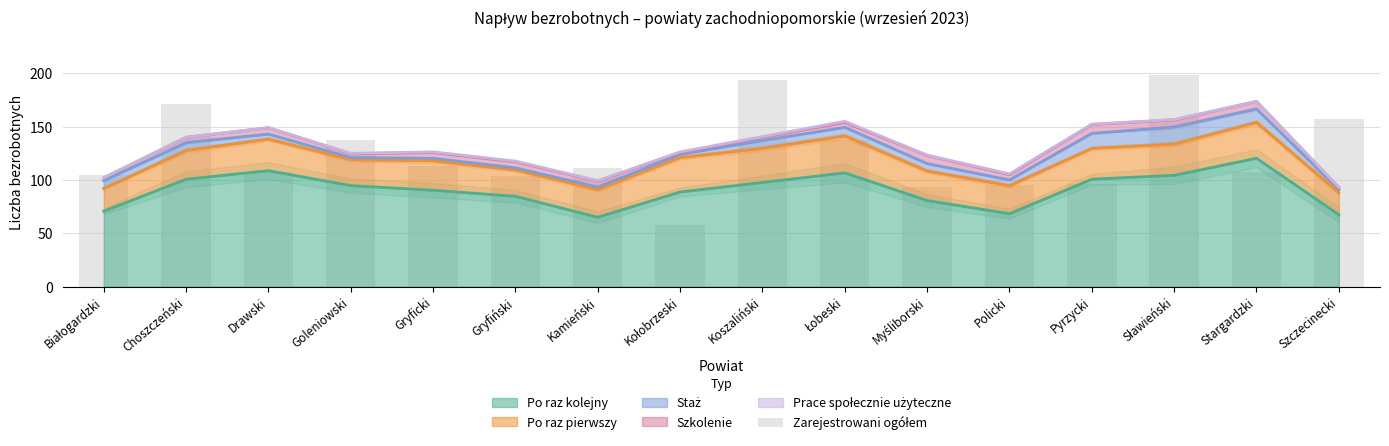

Where does the data first go above 111?

Choszczeński